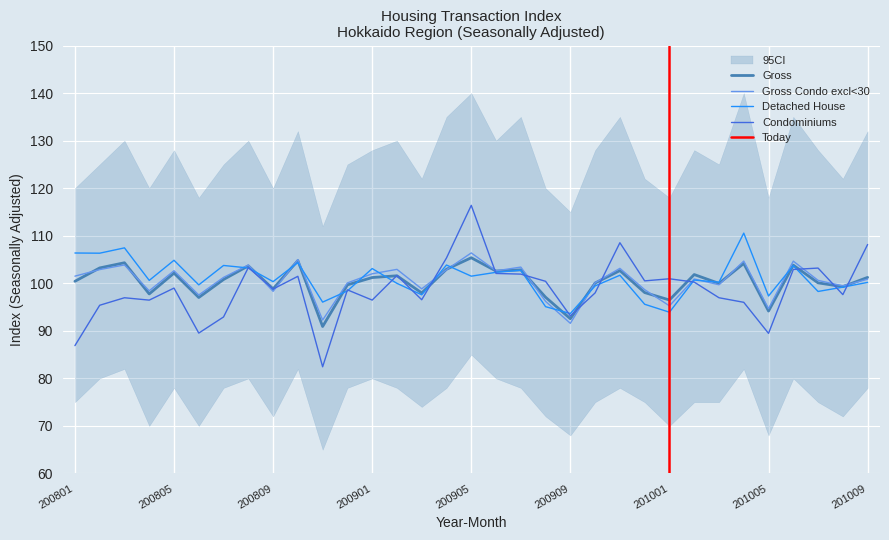

What is the maximum value for Condominiums?

116.4